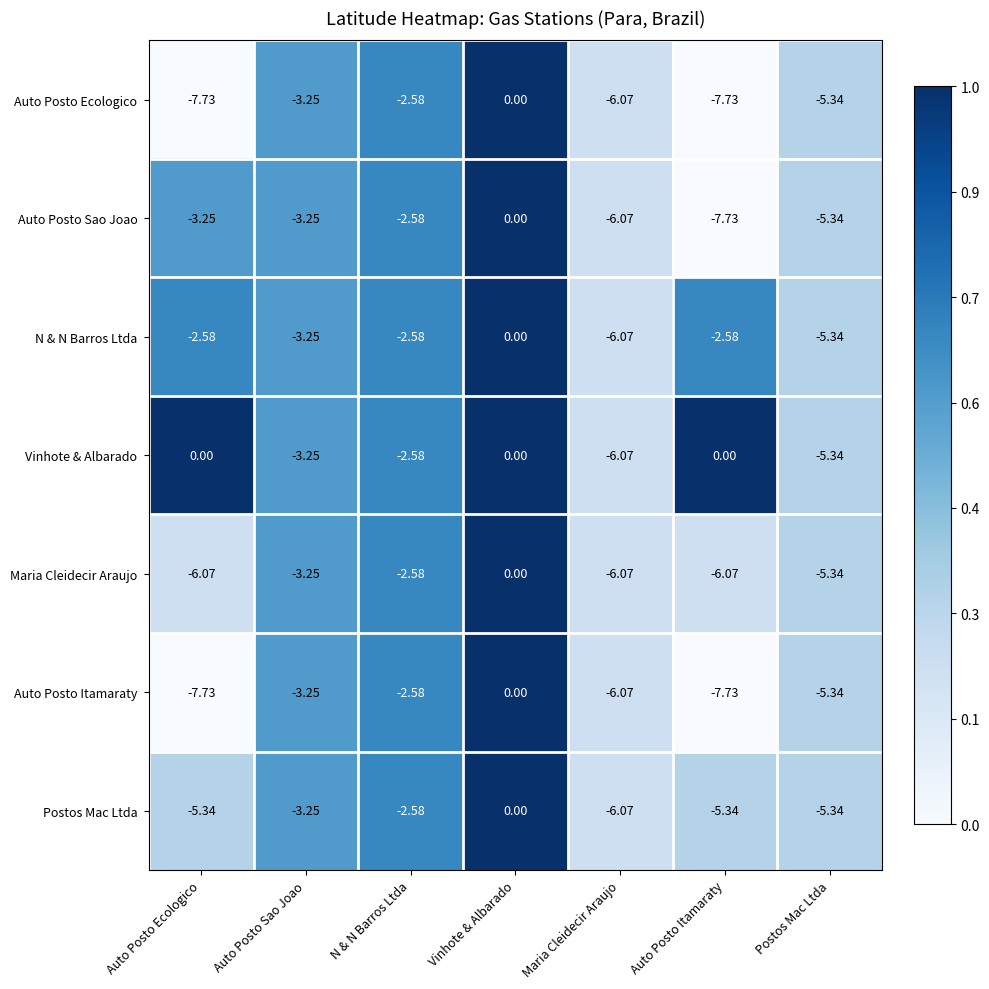

Between Auto Posto Ecologico and Maria Cleidecir Araujo, which series saw the biggest shift?

Vinhote & Albarado